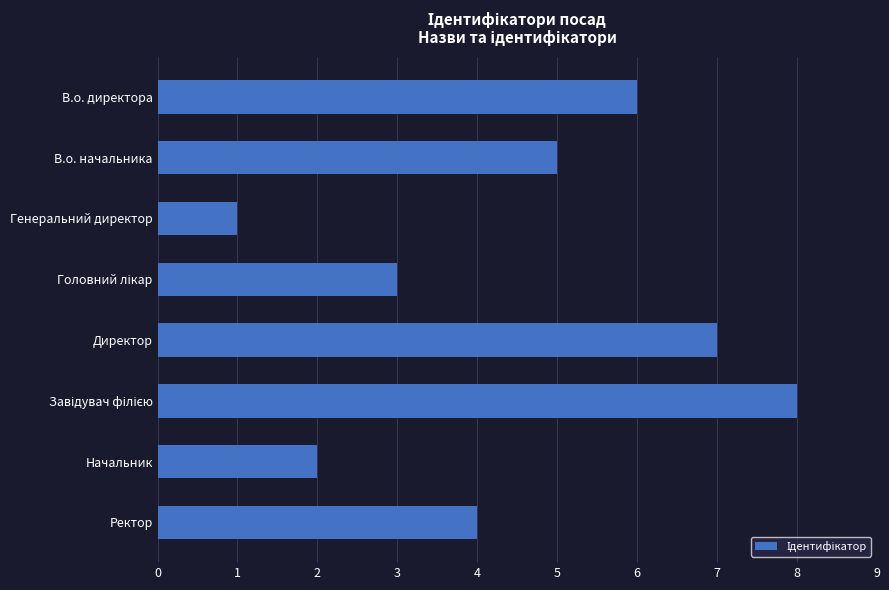

What is the difference between the maximum and second lowest values?

6